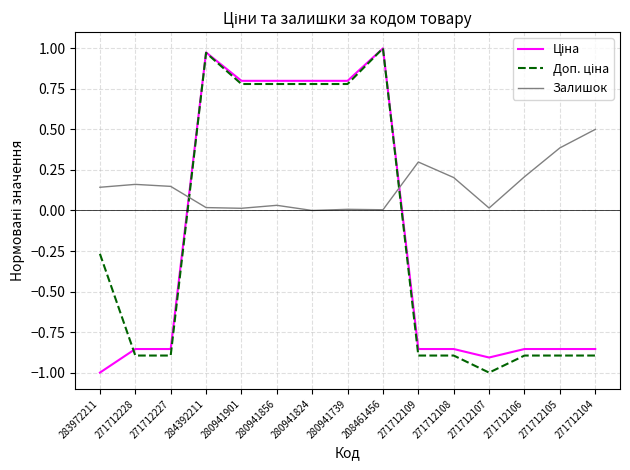

What is the minimum value shown in the chart?

-1.0